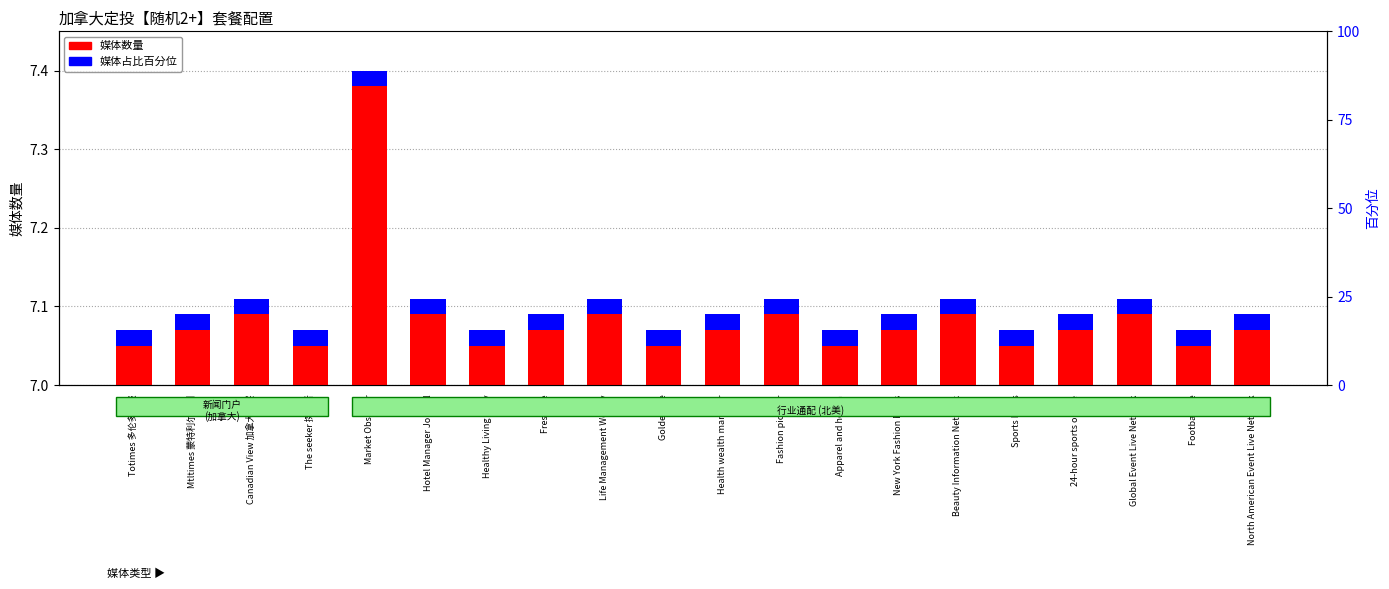

Is the value of 媒体数量 at Sports News greater than the value of 媒体占比 at Canadian View 加拿大观察?

Yes